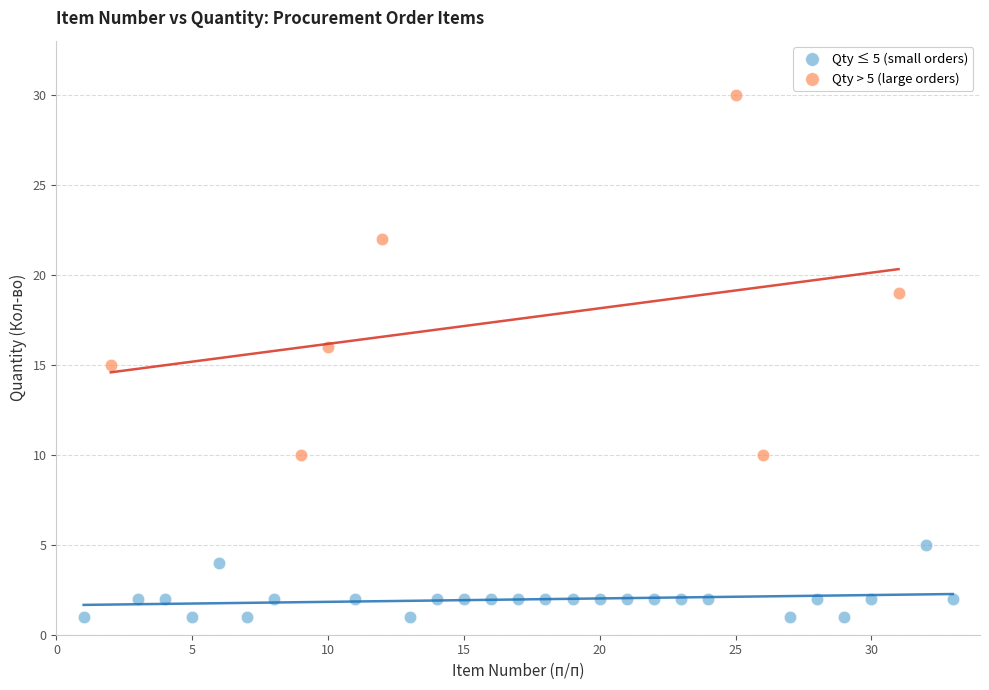

Which series contains the lowest Y value?

Qty ≤ 5 (small orders)